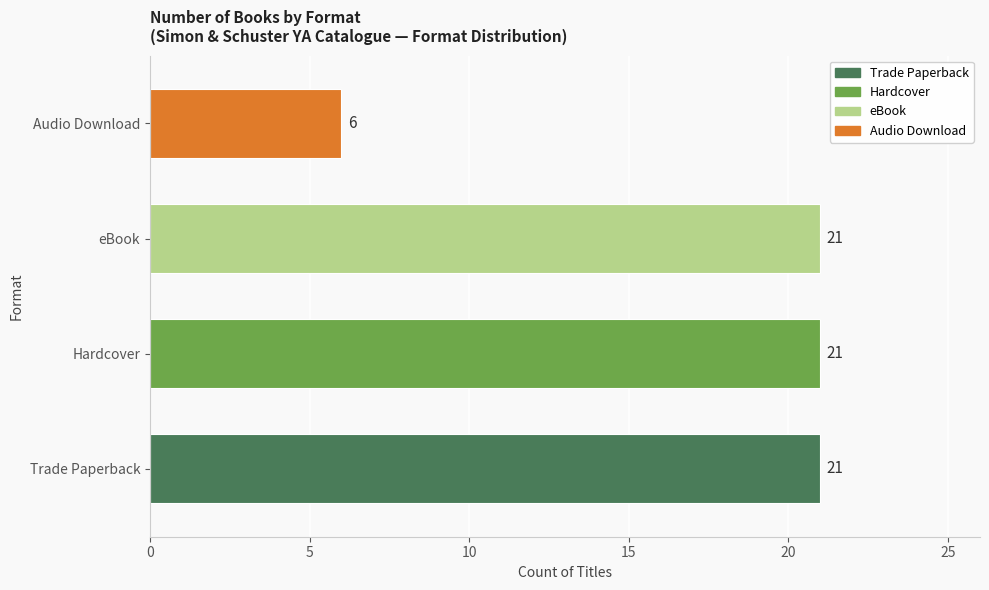

Which label corresponds to the smallest value in the chart?

Audio Download